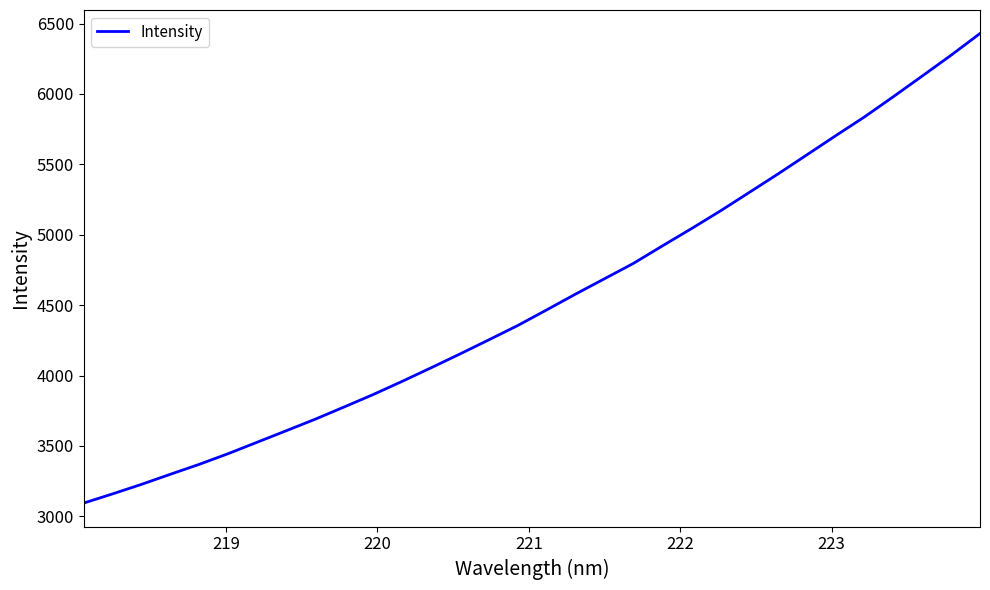

What is the minimum value shown in the chart?

3094.3